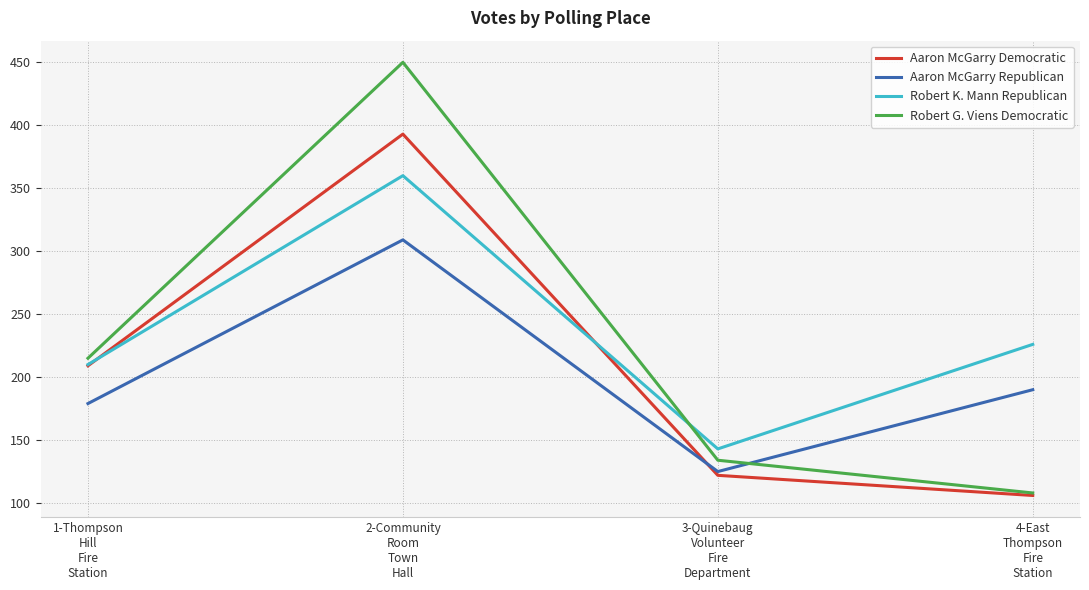

What is the spread (max minus min) of values at 1-Thompson
Hill
Fire
Station?

36